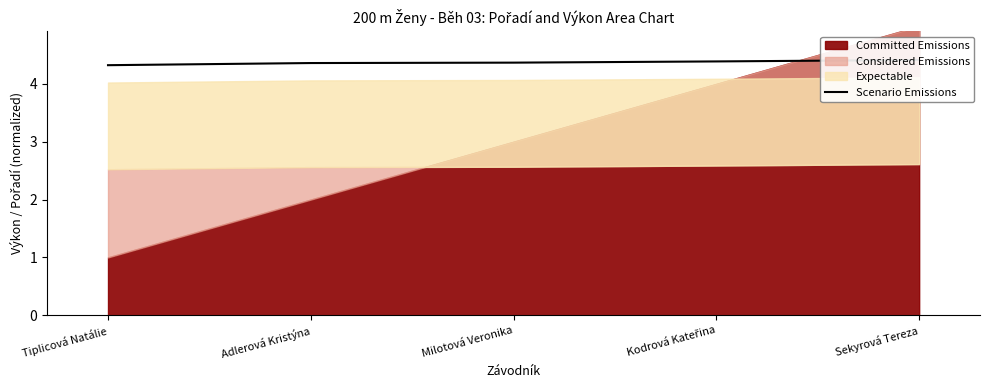

Which category has the highest value across all series?

Sekyrová Tereza